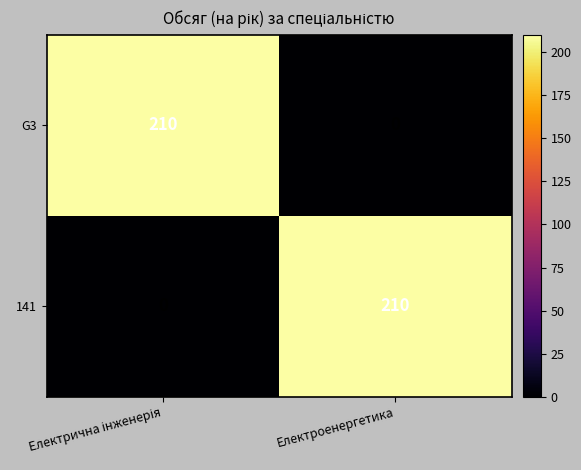

Rank the series at Електроенергетика from lowest to highest value.

G3, 141